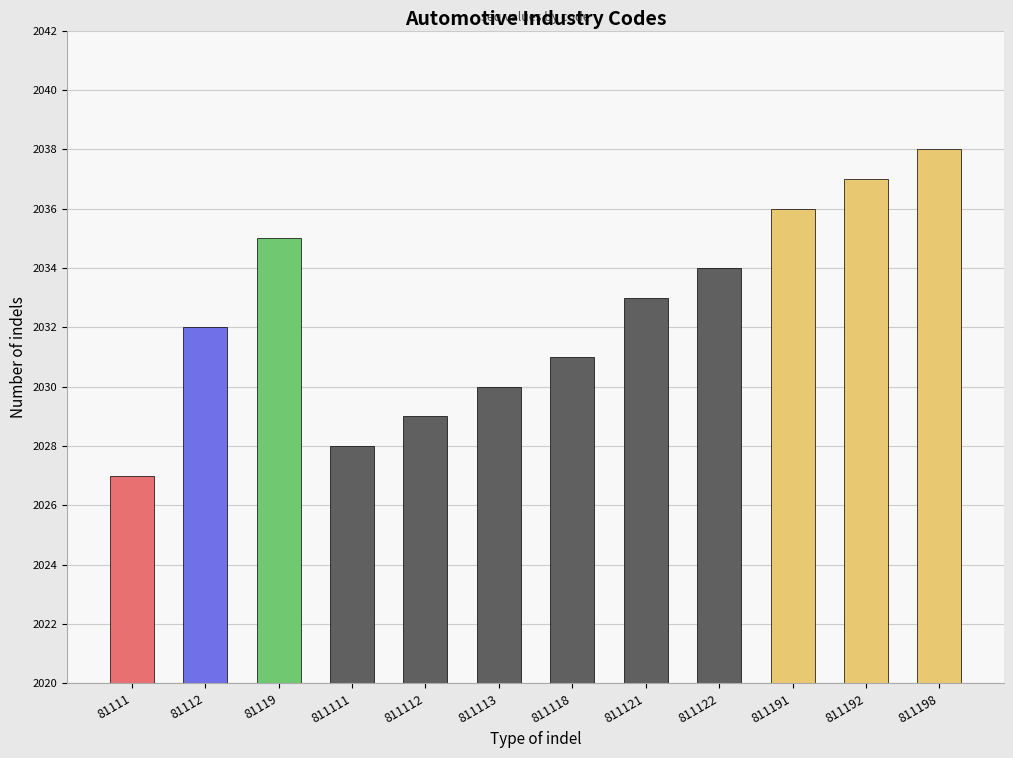

Rank the categories by value from highest to lowest.

811198, 811192, 811191, 81119, 811122, 811121, 81112, 811118, 811113, 811112, 811111, 81111